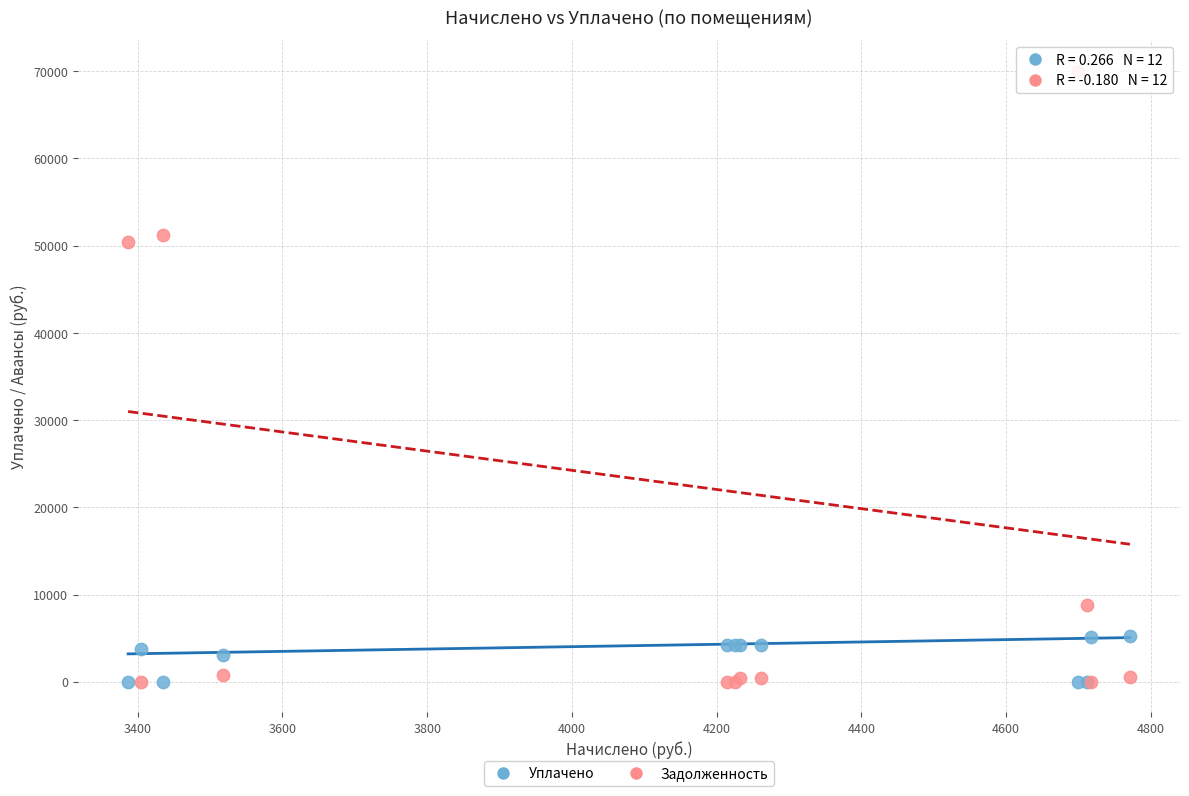

What is the X range (max minus min) for the scatter plot?

1384.7